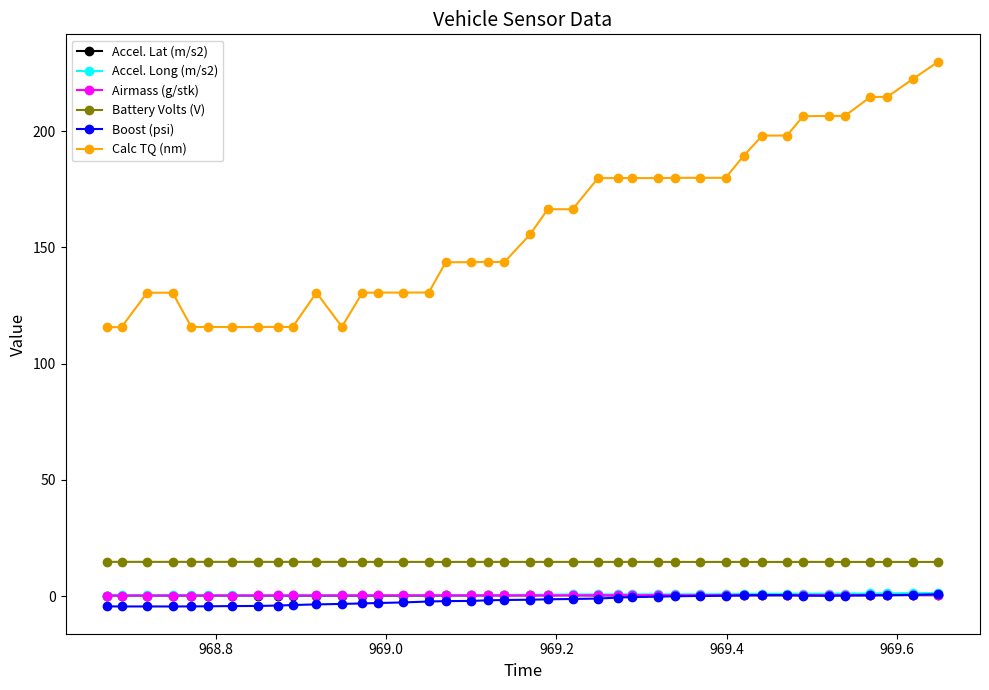

True or false: Calc TQ (nm) and Accel. Lat (m/s2) intersect in this chart.

False